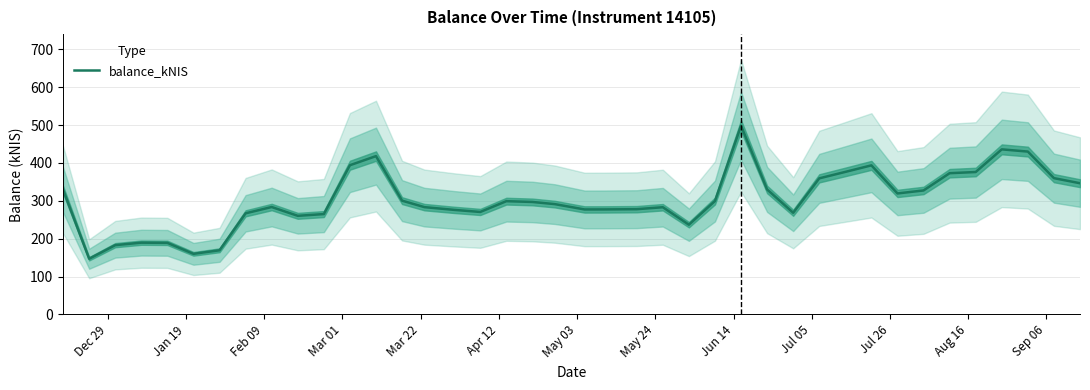

What is the value of the 11th point from the left?

264.9